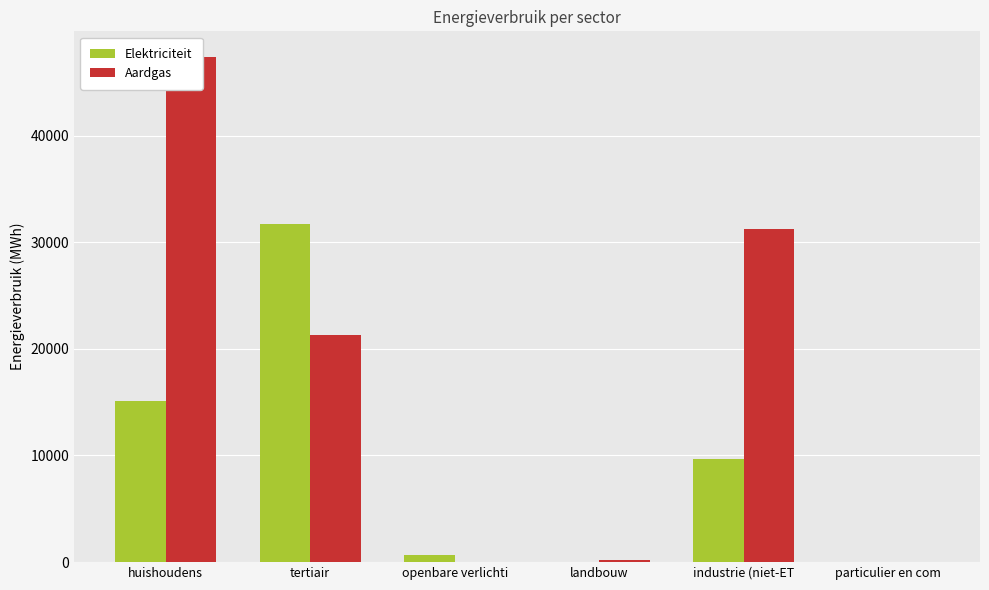

What is the difference between the Elektriciteit values at landbouw and huishoudens?

15063.6